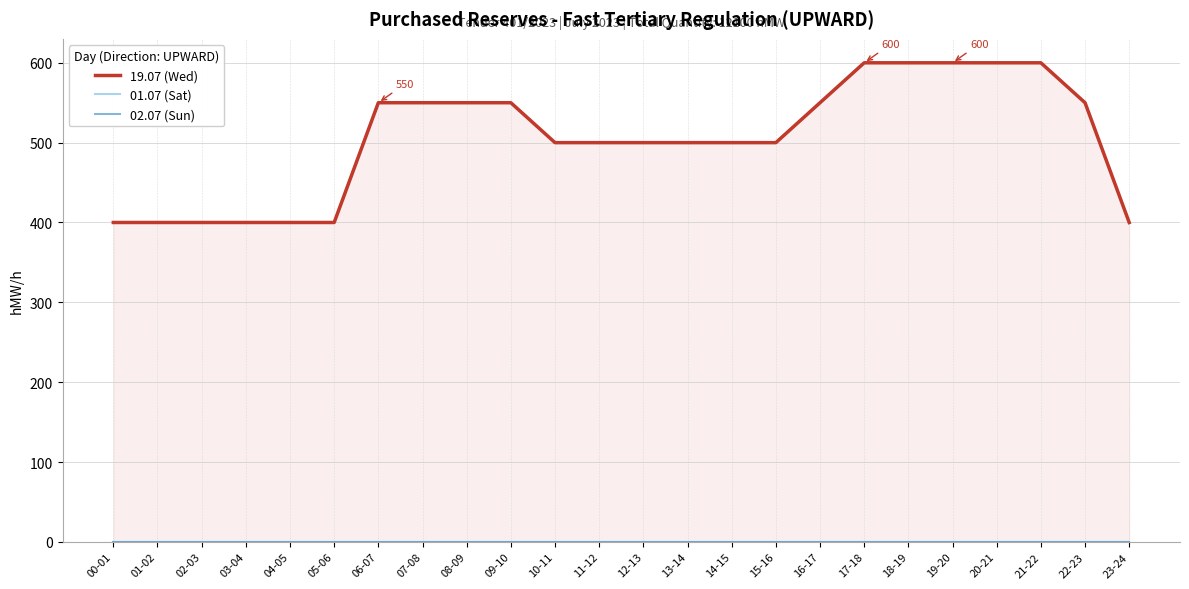

At how many categories does at least one series exceed 298?

24